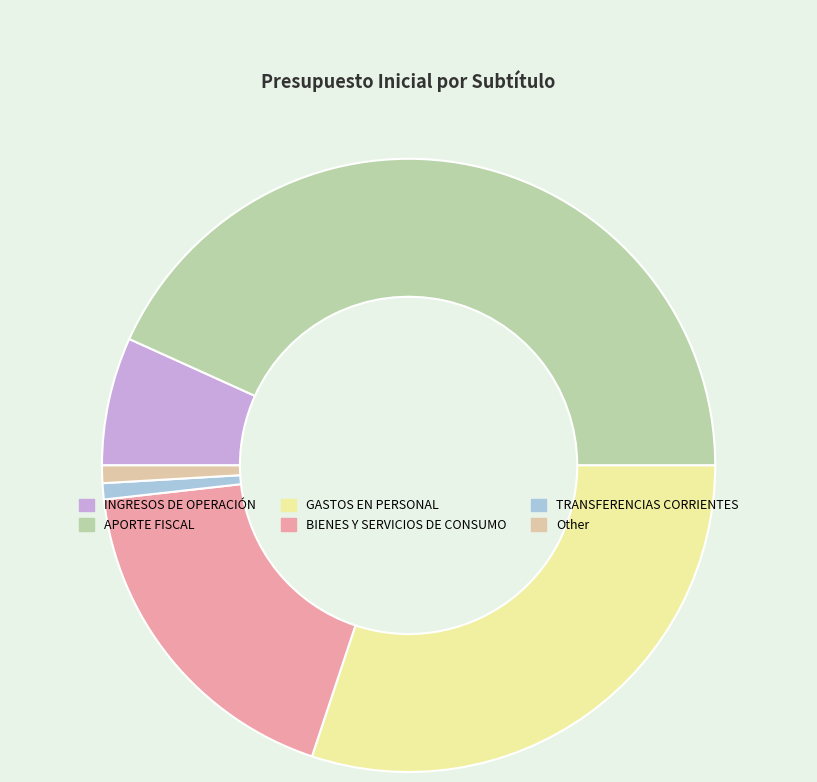

Is the sum of Other and INGRESOS DE OPERACIÓN greater than half?

No